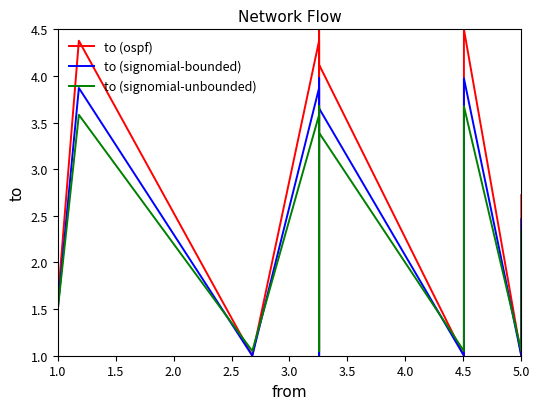

Does the chart have visible grid lines?

No